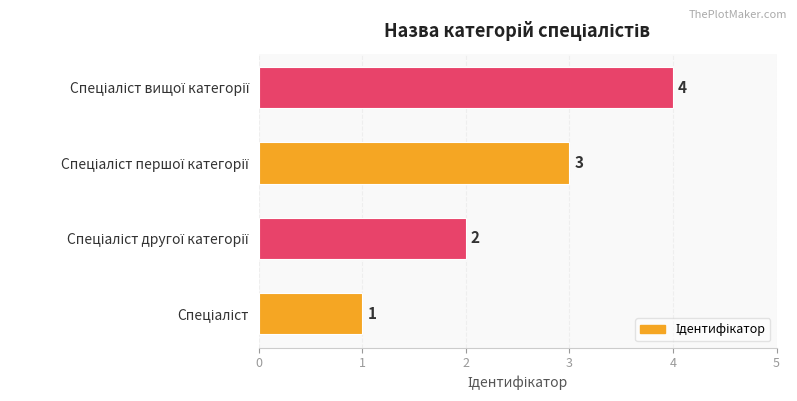

How many distinct data groups are displayed?

1